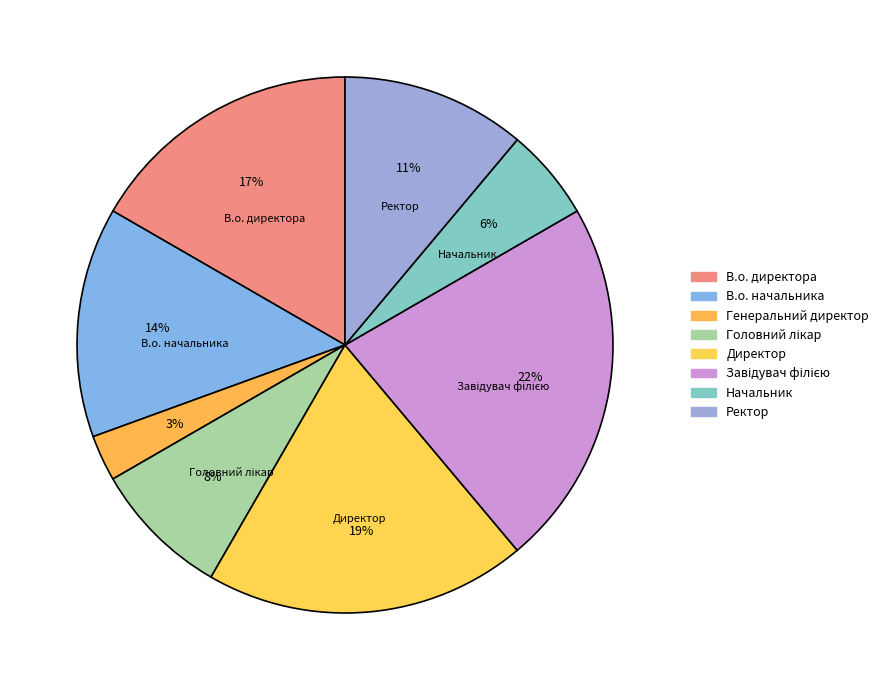

True or false: Директор accounts for 27% of the total.

False